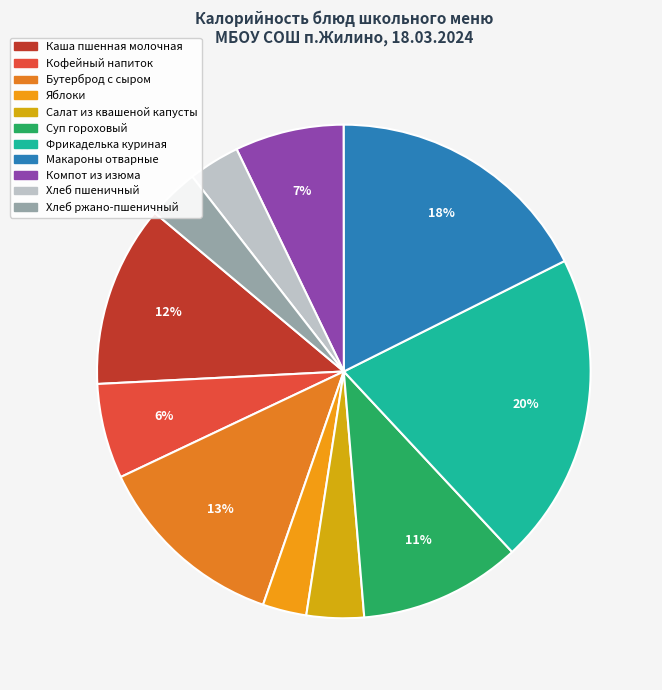

Rank the categories by value from lowest to highest.

Яблоки, Хлеб пшеничный, Хлеб ржано-пшеничный, Салат из квашеной капусты со свеклой, Кофейный напиток с молоком, Компот из изюма, Суп гороховый на бульоне, Каша пшенная молочная с маслом, Бутерброд с маслом и твёрдным сыром, Макароны отварные с маслом, Фрикаделька куриная в соусе